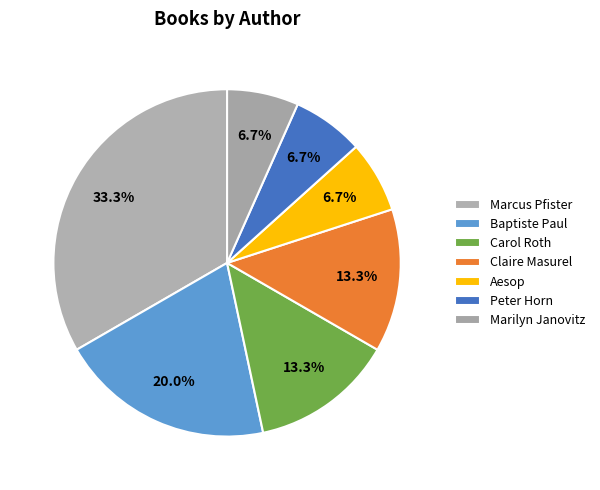

Does Claire Masurel account for over 50% of the chart?

No